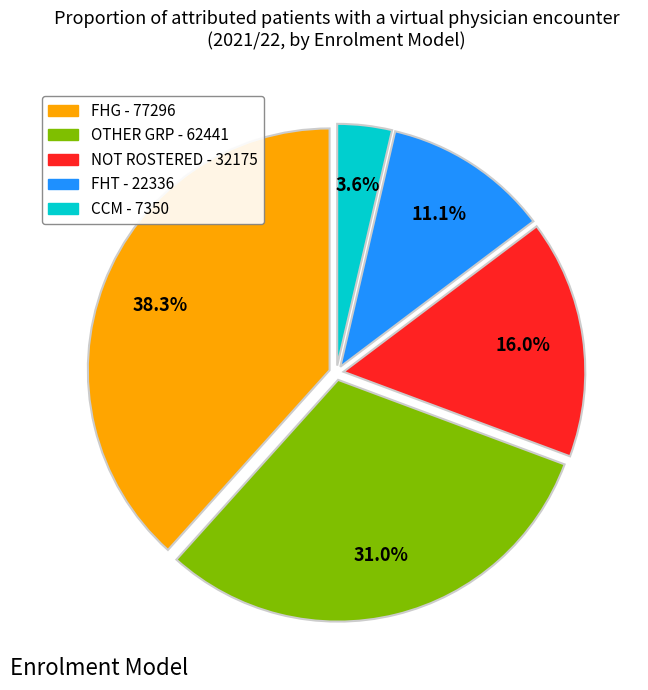

The FHG slice represents 38% of the pie. True or false?

True